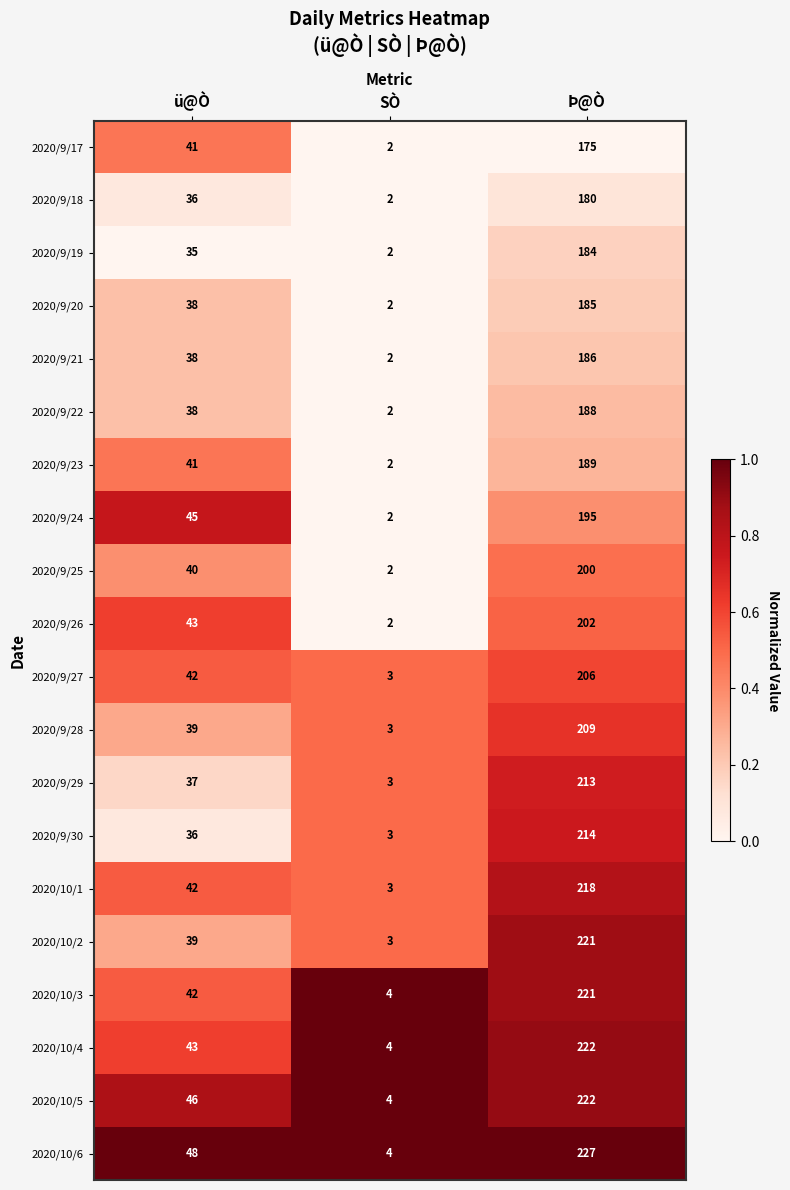

At which category is the sum across all series the highest?

Þ@Ò